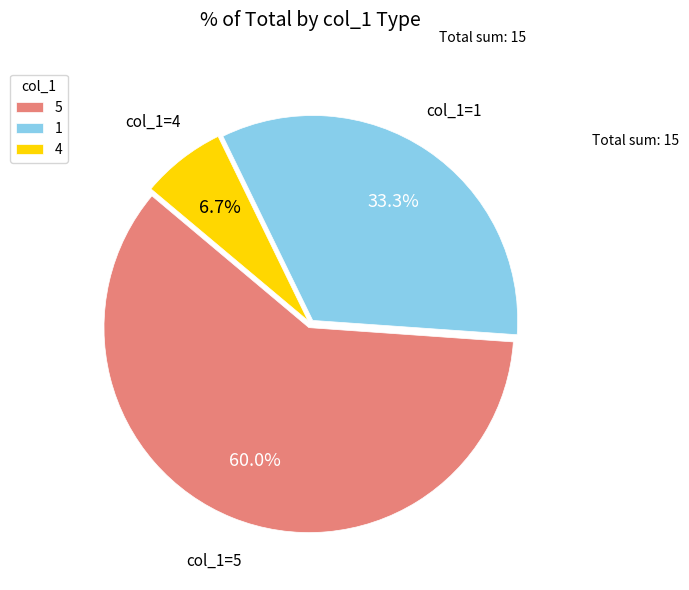

What is the largest slice in the pie chart?

5